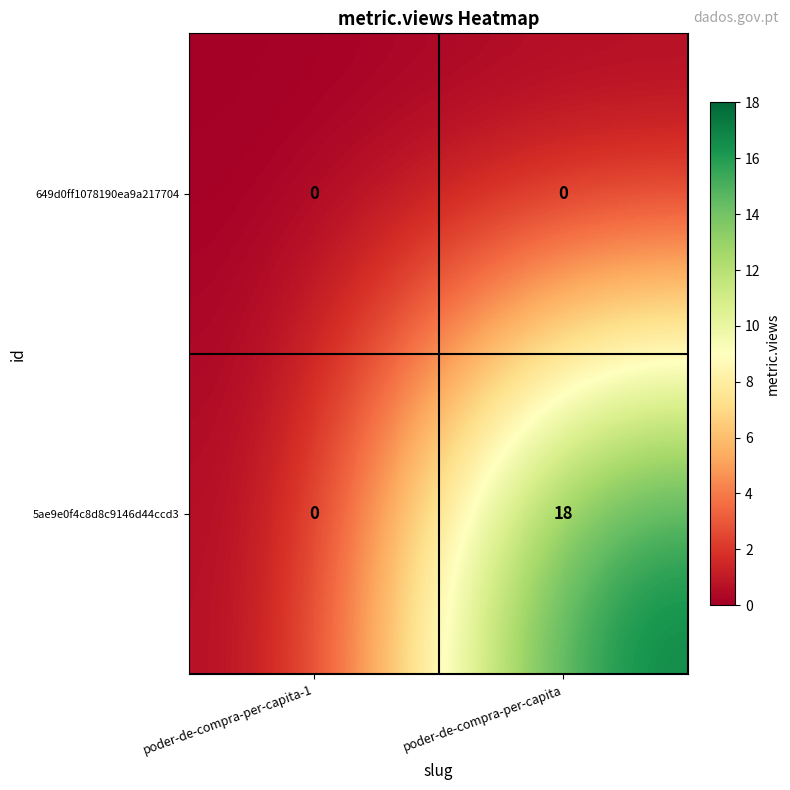

What is the sum of the 5ae9e0f4c8d8c9146d44ccd3 values at poder-de-compra-per-capita-1 and poder-de-compra-per-capita?

18